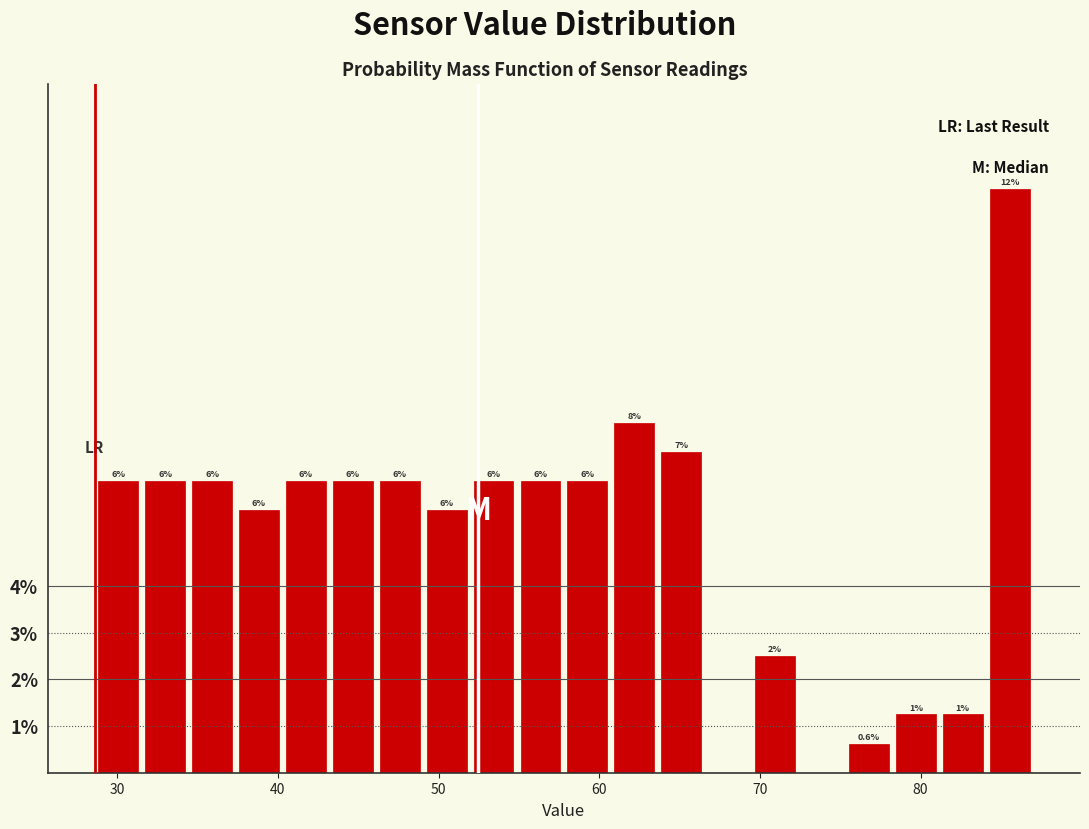

Around what value on the x-axis is the tallest bar? Give the approximate position of its centre, as read against the axis.

86